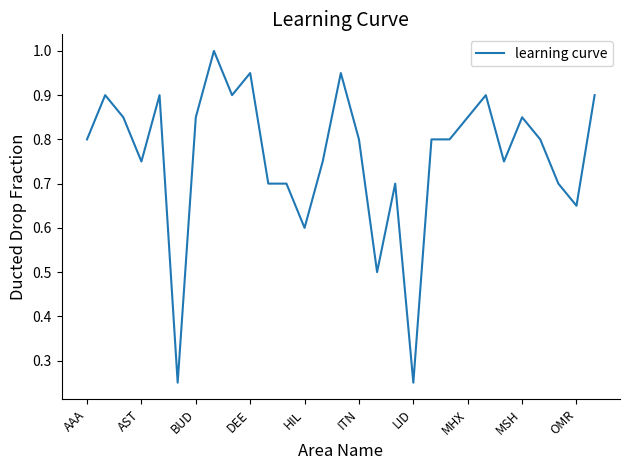

What is the maximum value shown in the chart?

1.0